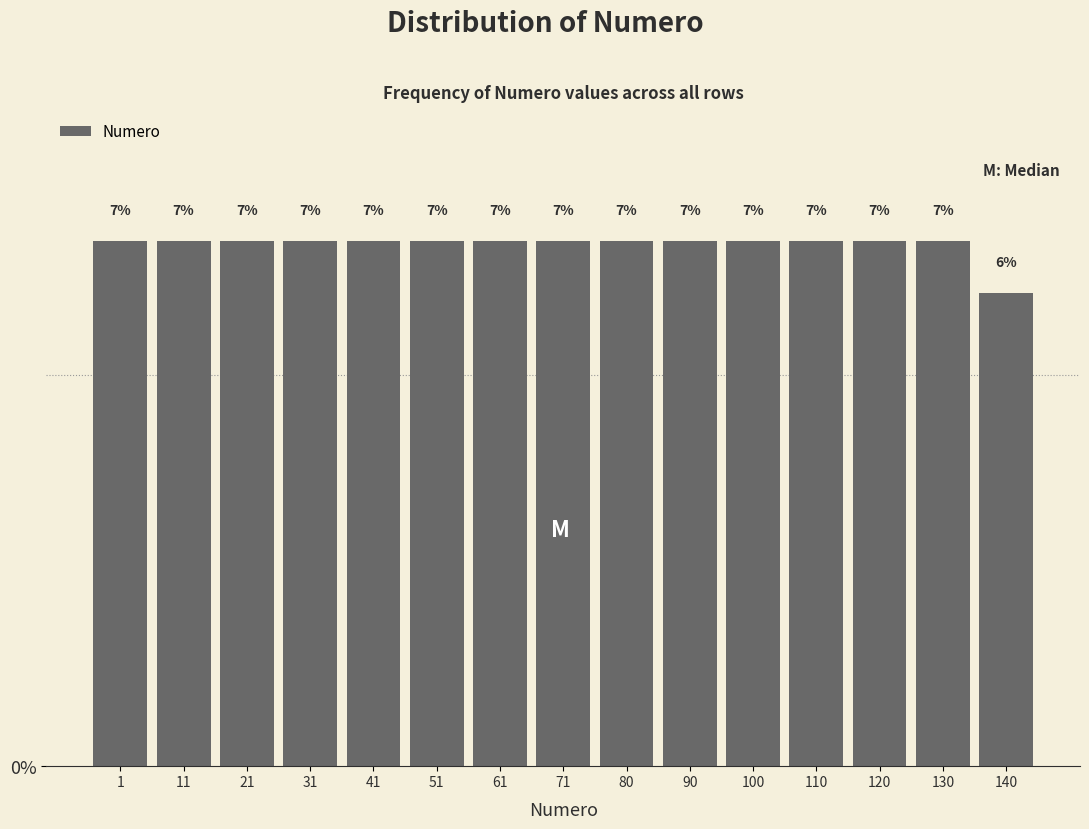

Does the chart contain any negative values?

No